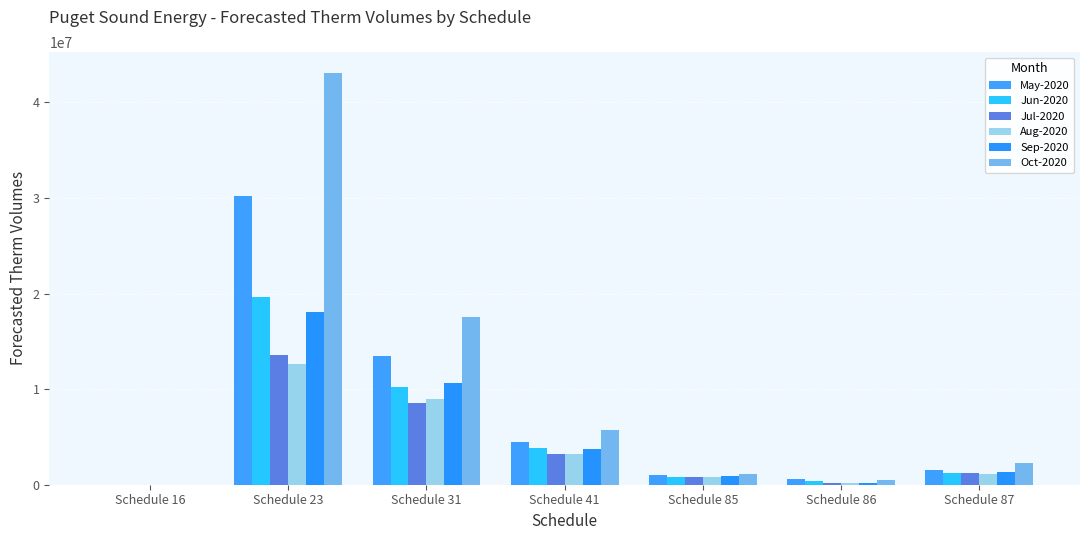

At how many categories does at least one series exceed 19609057?

1